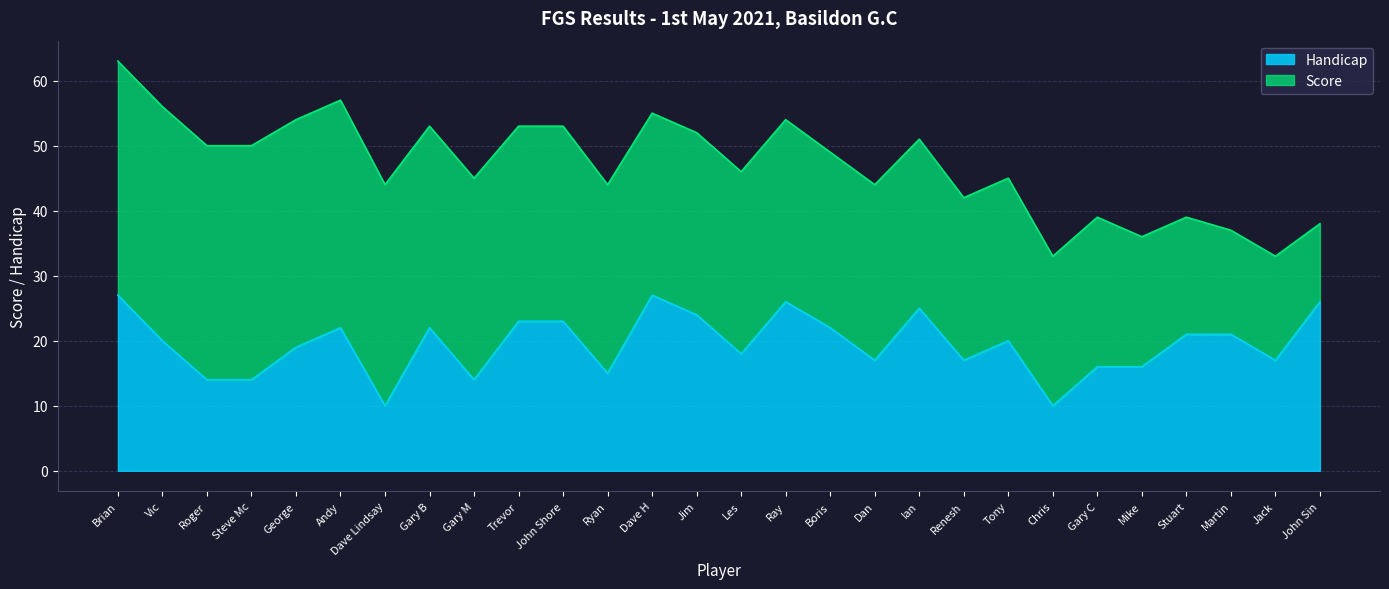

List the labels in order of value, smallest first.

Dave Lindsay, Chris, Roger, Steve Mc, Gary M, Ryan, Gary C, Mike, Dan, Renesh, Jack, Les, George, Vic, Tony, Stuart, Martin, Andy, Gary B, Boris, Trevor, John Shore, Jim, Ian, Ray, John Sin, Brian, Dave H